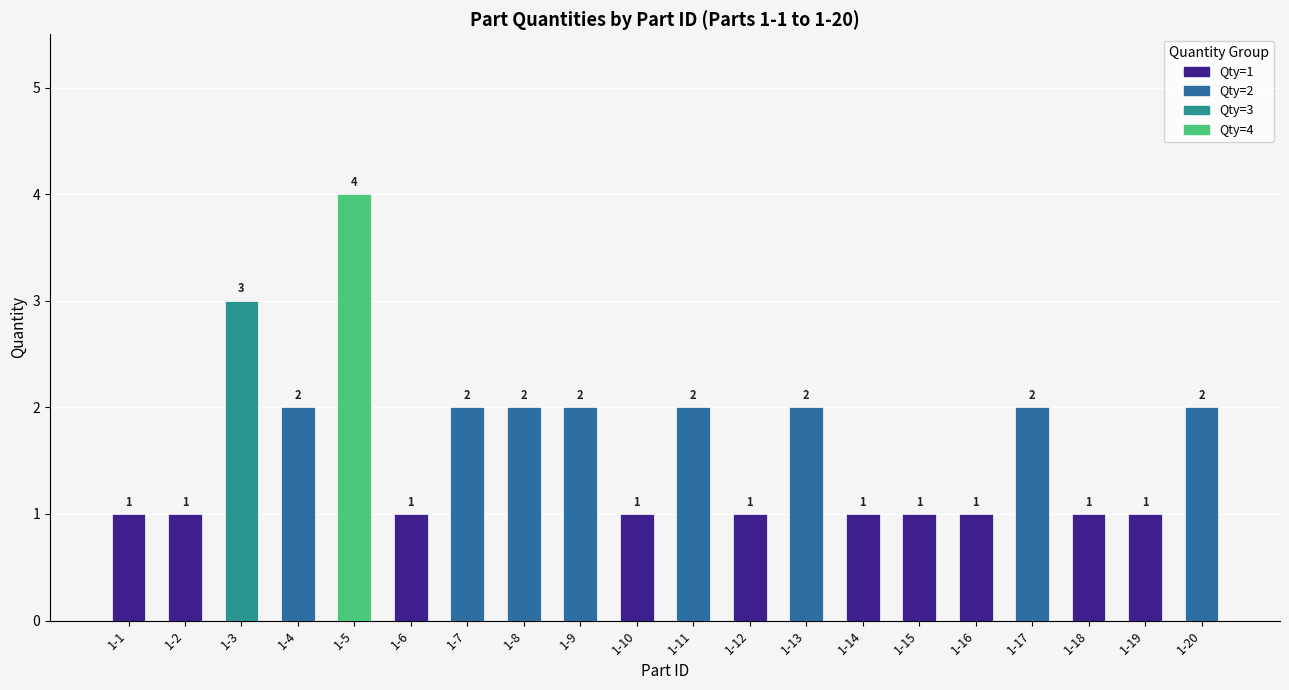

Reading right to left, transcribe all the data shown in this chart.

1-20=2	1-19=1	1-18=1	1-17=2	1-16=1	1-15=1	1-14=1	1-13=2	1-12=1	1-11=2	1-10=1	1-9=2	1-8=2	1-7=2	1-6=1	1-5=4	1-4=2	1-3=3	1-2=1	1-1=1